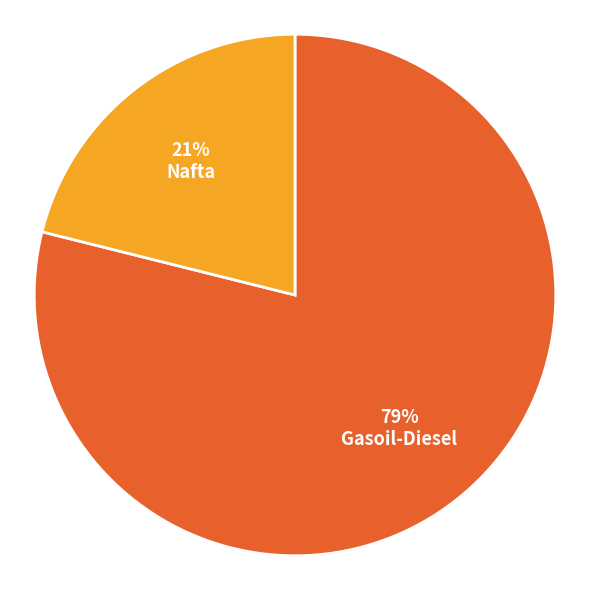

To the nearest percent, what is the average slice percentage?

50%